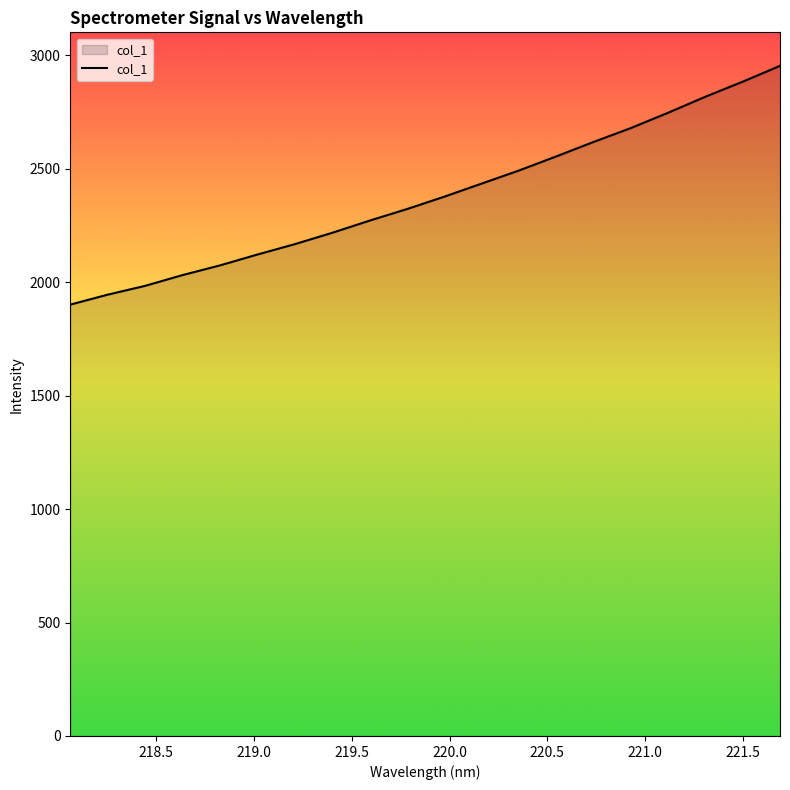

What is the minimum value shown in the chart?

1901.3